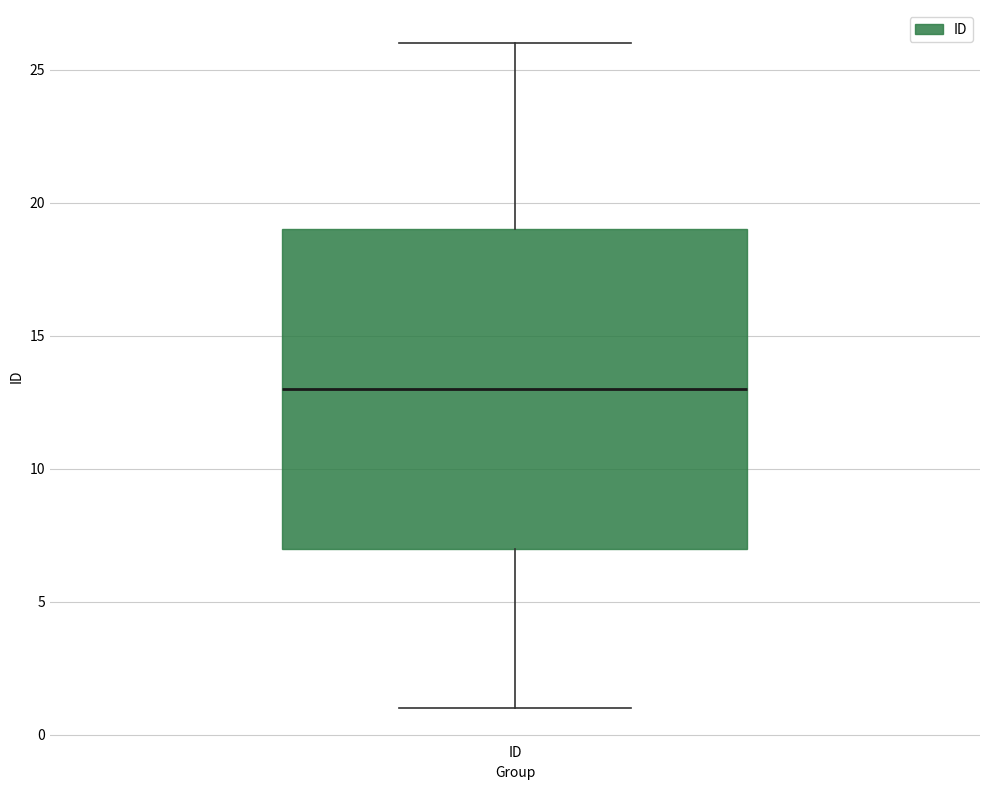

Transcribe this box plot: give where the median line is, the range the box spans, and where the two whiskers end, as read against the y-axis. The values are not printed on the chart, so give them approximately, as read against the axis.

median 13, box 7 to 19, whiskers 1 to 26